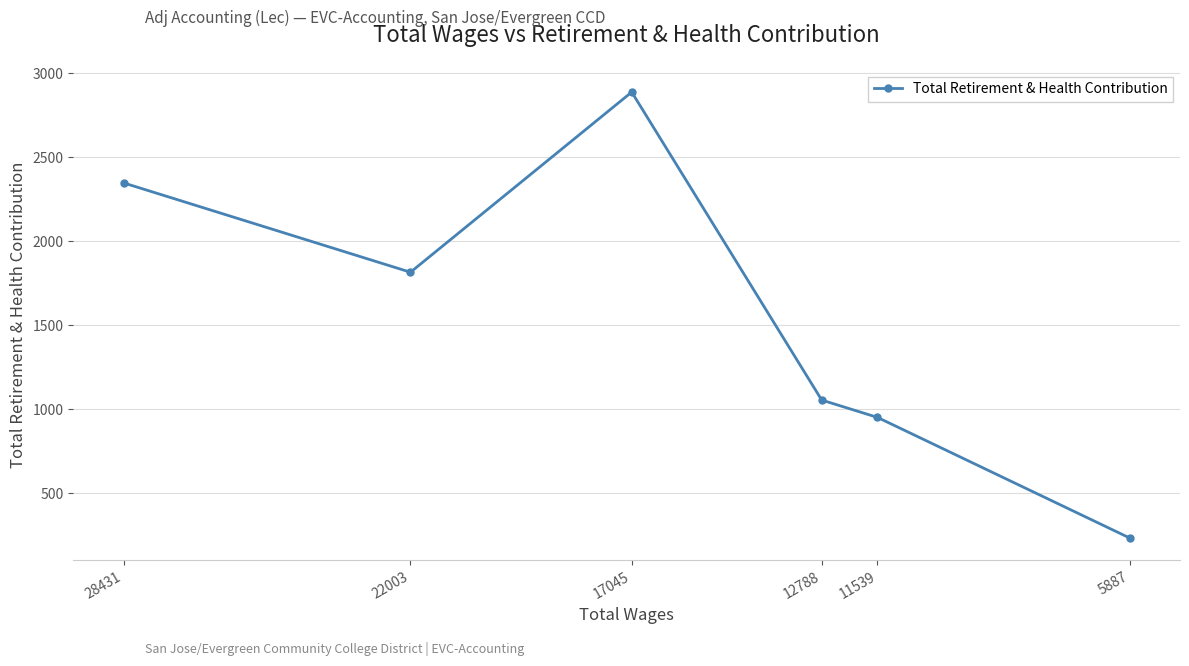

At which category does the data reach its first local peak?

17045